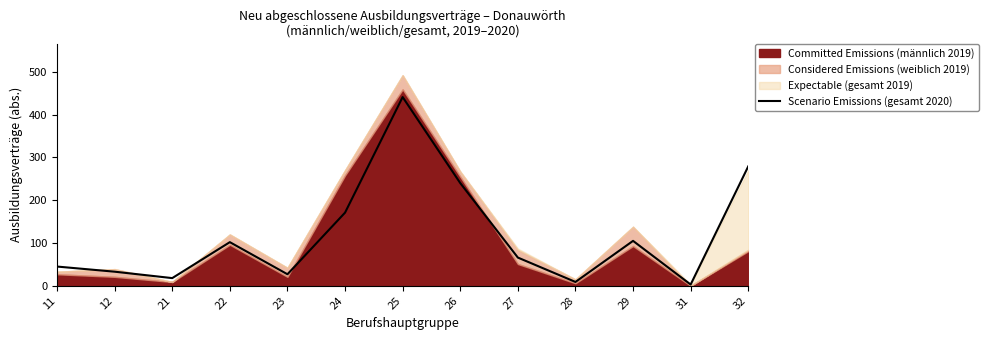

Which has a higher value, 26 or 23?

26